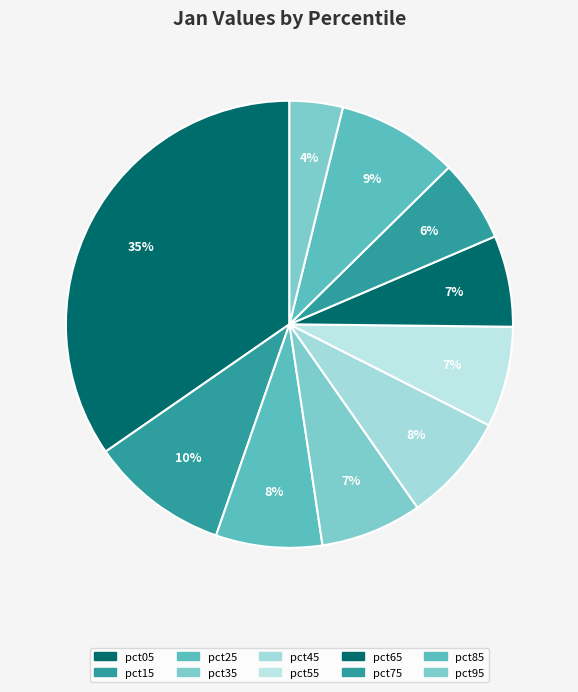

The pct45 slice represents 19% of the pie. True or false?

False